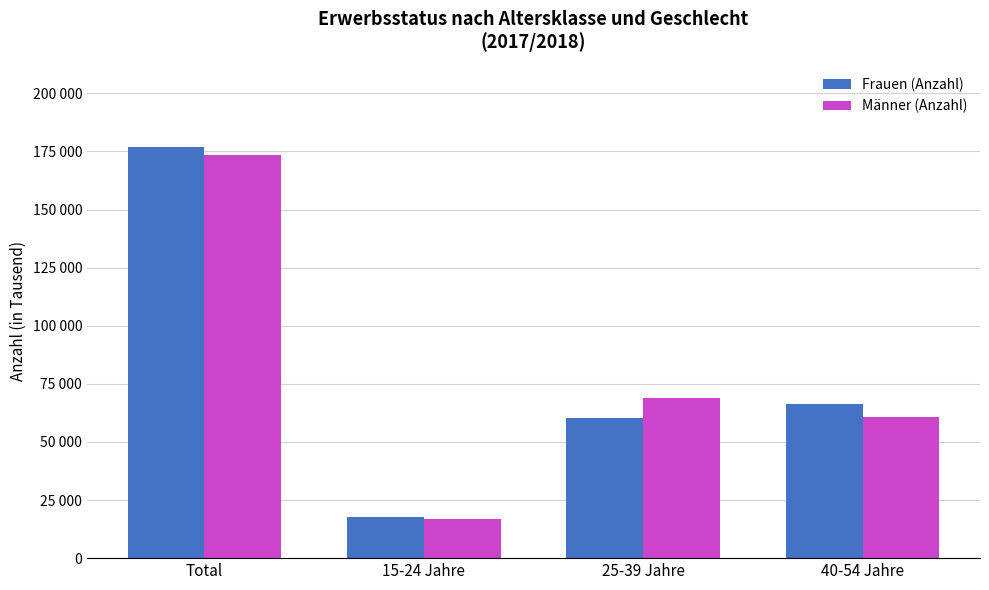

Which series has the widest spread of values?

Frauen (Anzahl)